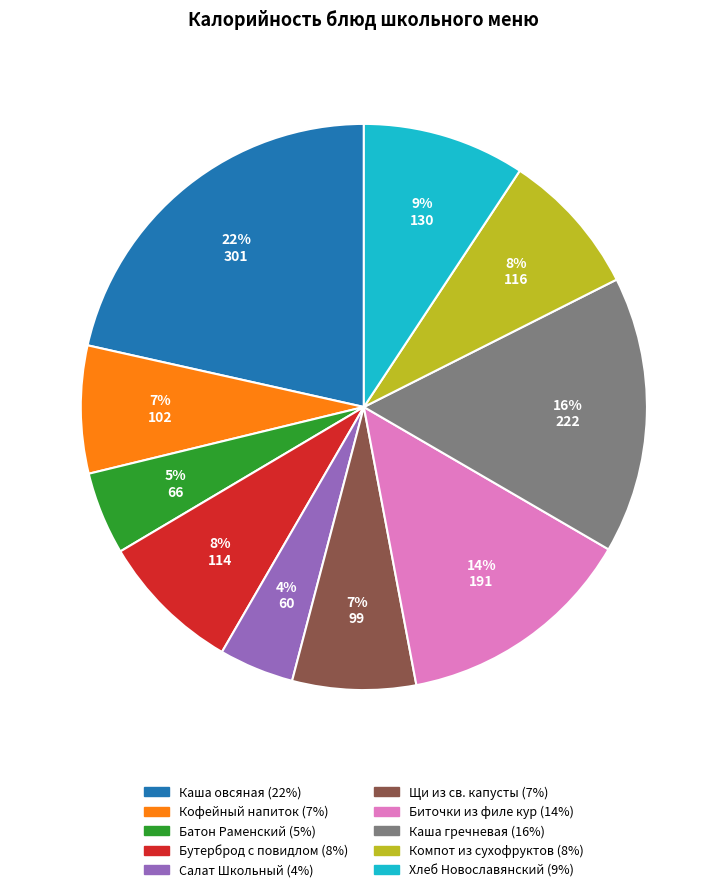

Is there a majority slice in this chart?

No